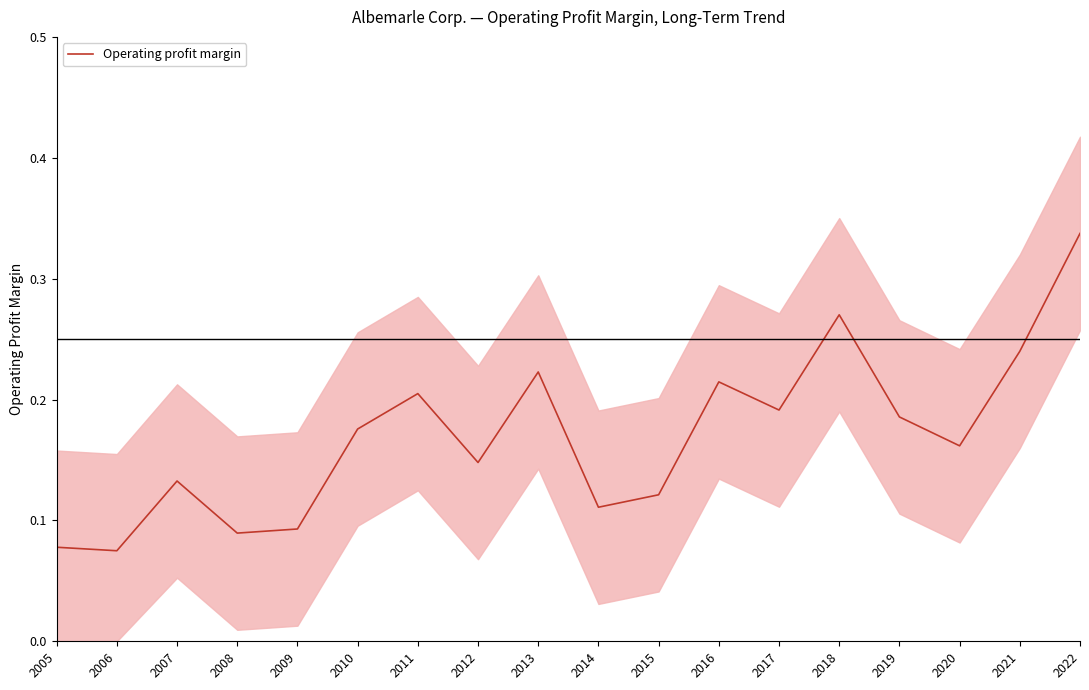

What is the difference between the maximum and minimum values?

0.3